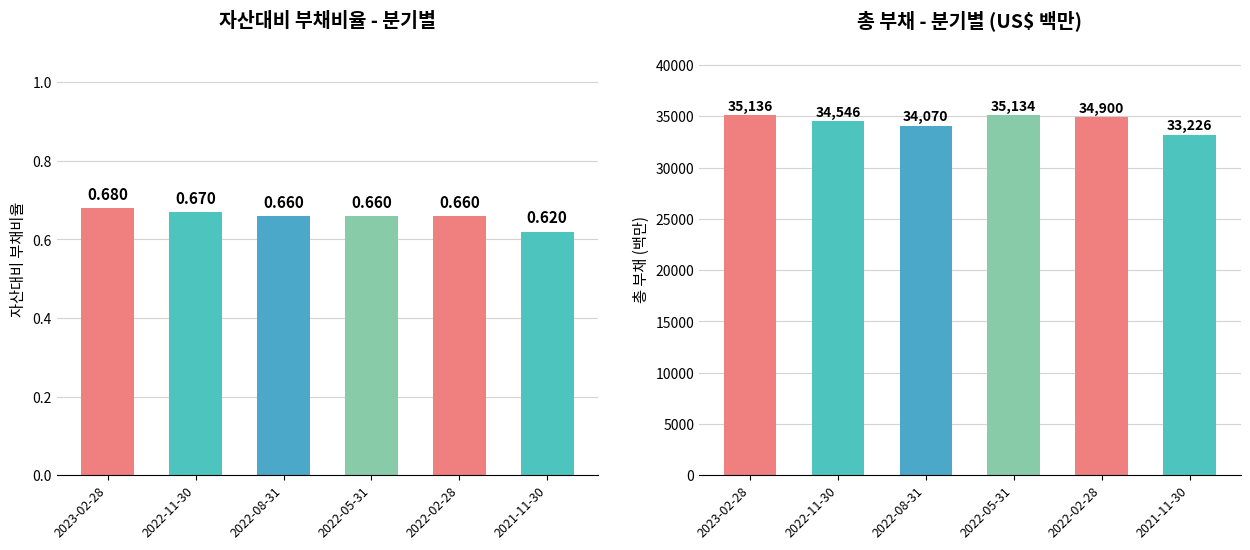

What is the value of the 자산대비 부채비율 bar at the 4th from the left?

0.7